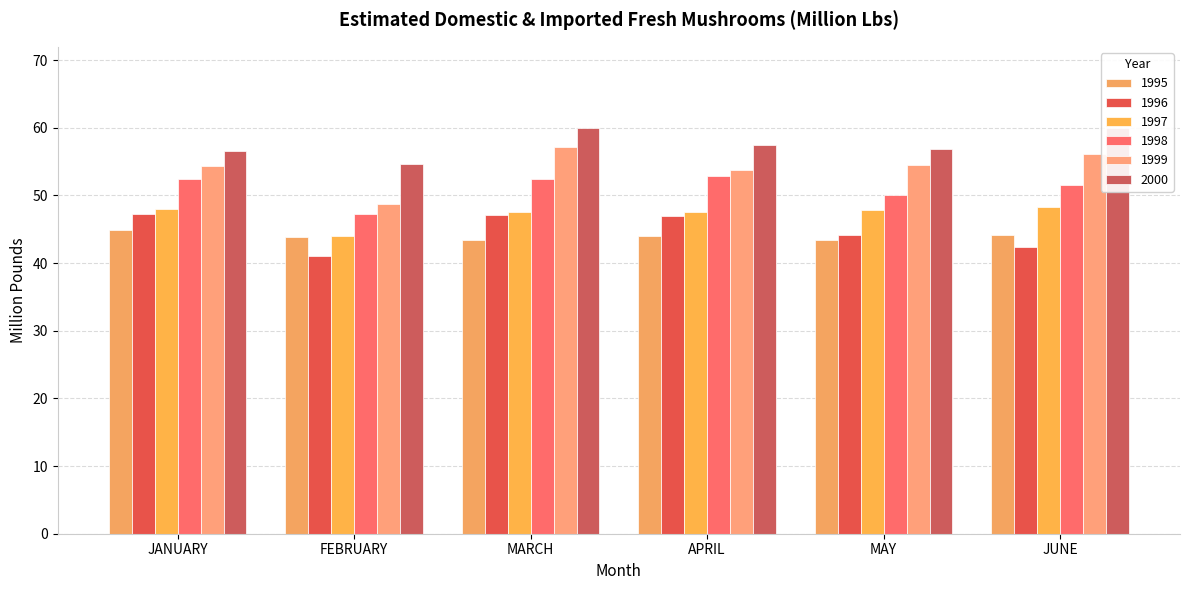

Reading right to left, what are all the values shown in this chart?

1995: 44.1	43.4	44.0	43.4	43.9	44.9
1996: 42.3	44.2	46.9	47.1	41.1	47.2
1997: 48.2	47.8	47.5	47.5	44.0	48.0
1998: 51.5	50.1	52.9	52.4	47.2	52.4
1999: 56.1	54.5	53.7	57.1	48.8	54.4
2000: 60.0	56.8	57.5	59.9	54.7	56.5